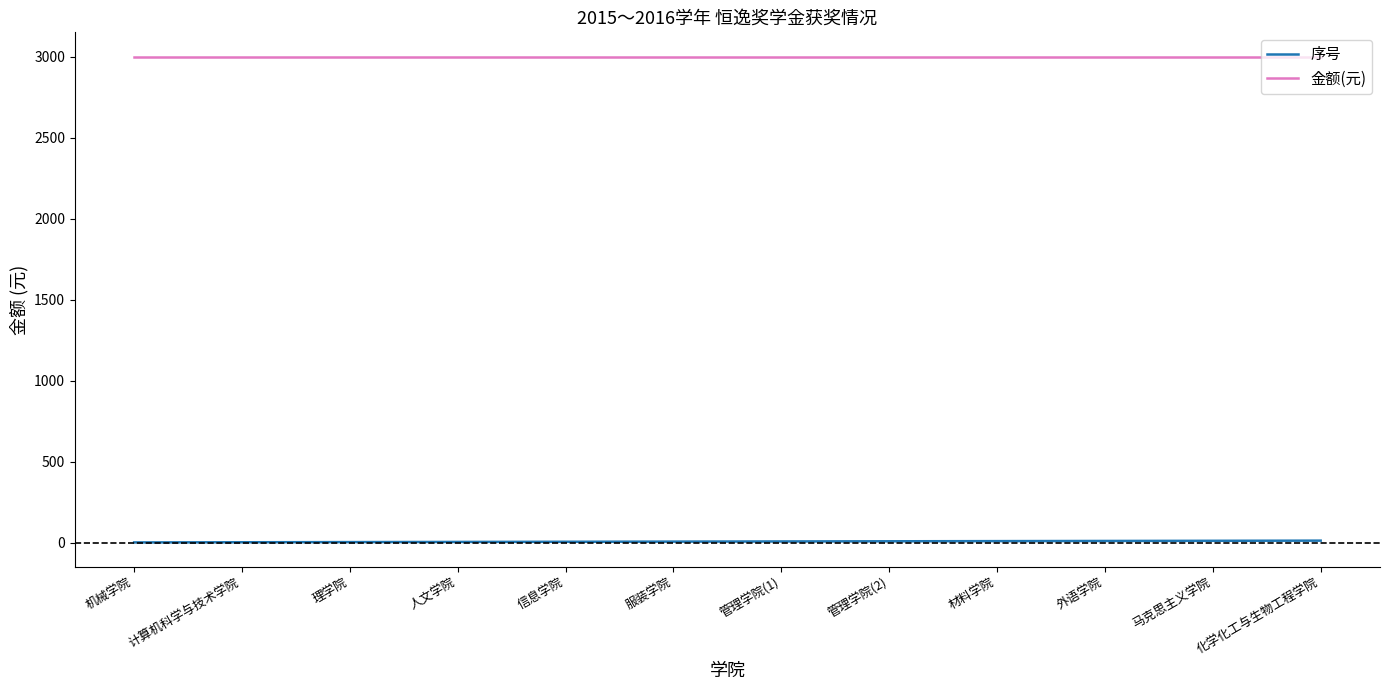

Rank the series by their average value, from highest to lowest.

金额(元), 序号